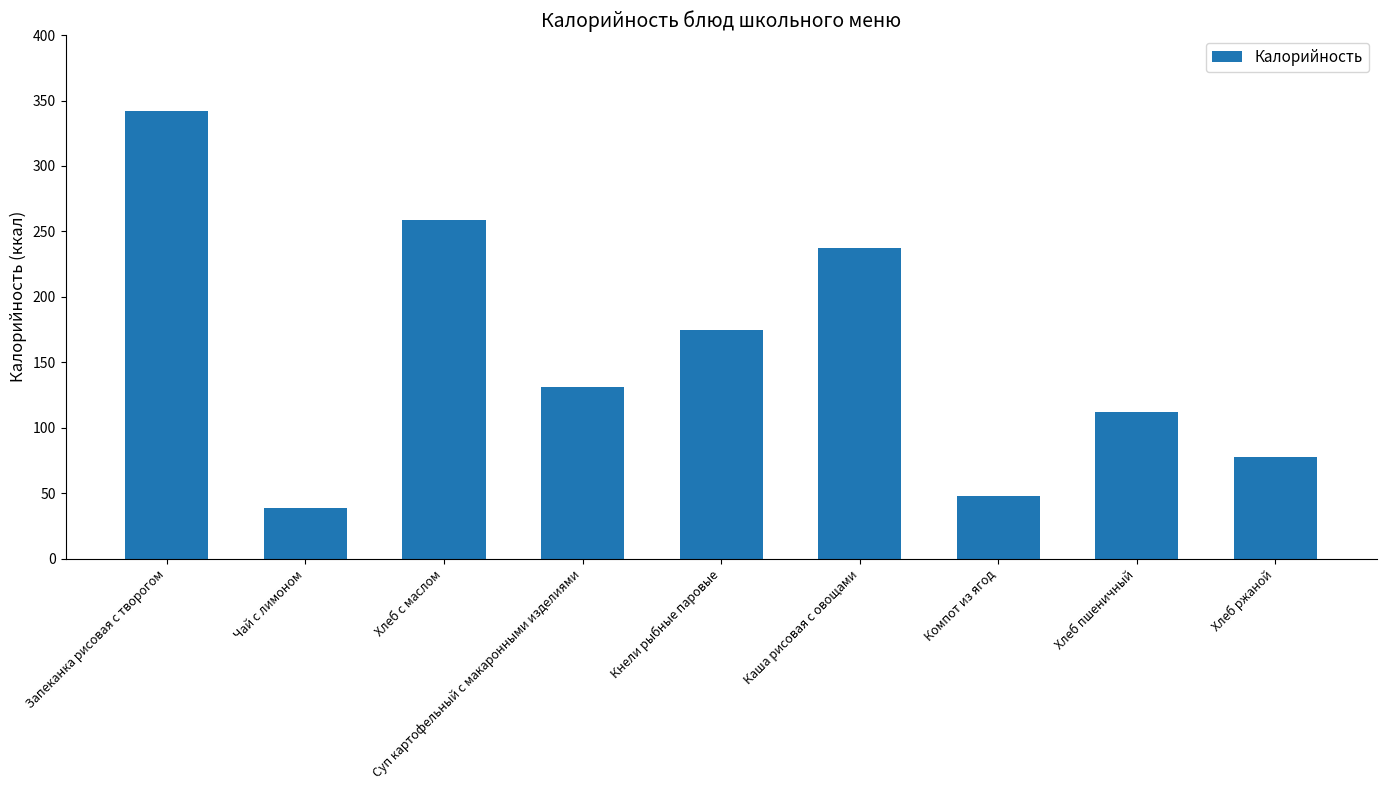

What is the greatest value displayed?

341.9